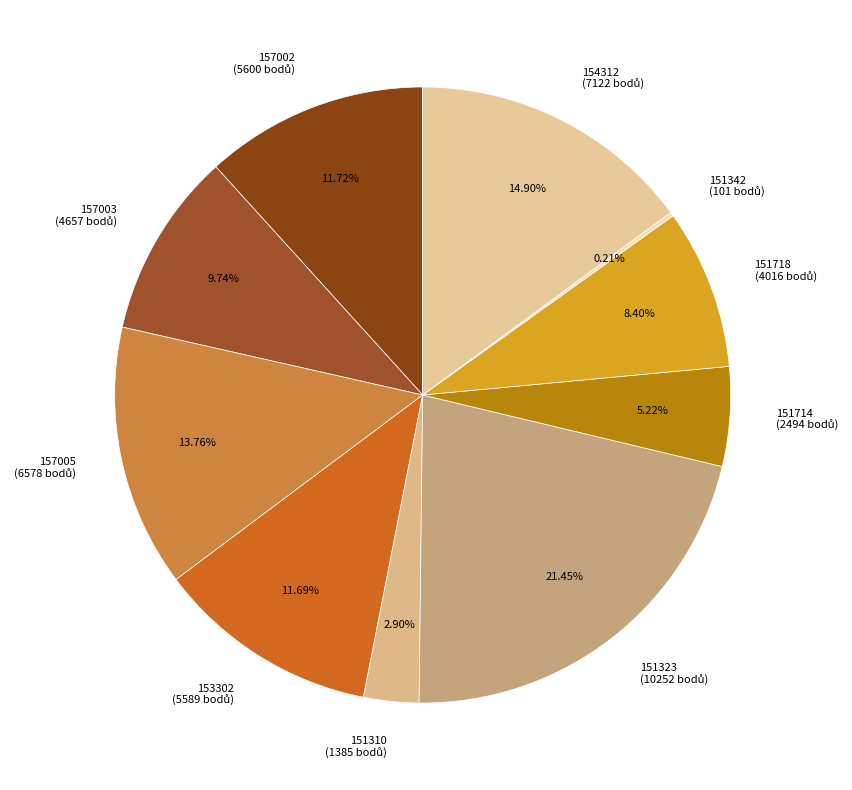

Is it true that 151323 is 21% of the pie?

True